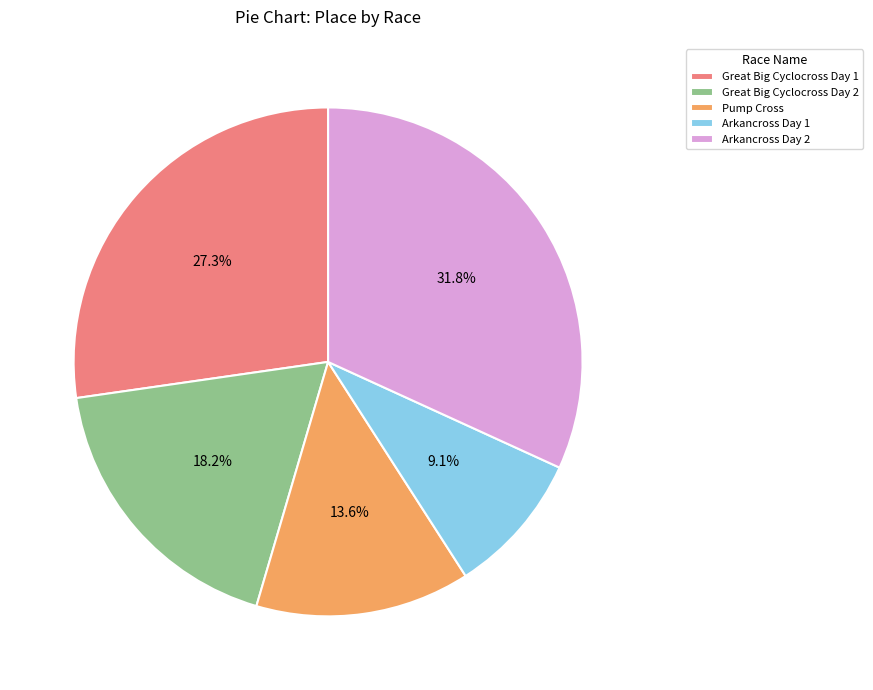

How much of the chart is everything except Pump Cross?

86.4%